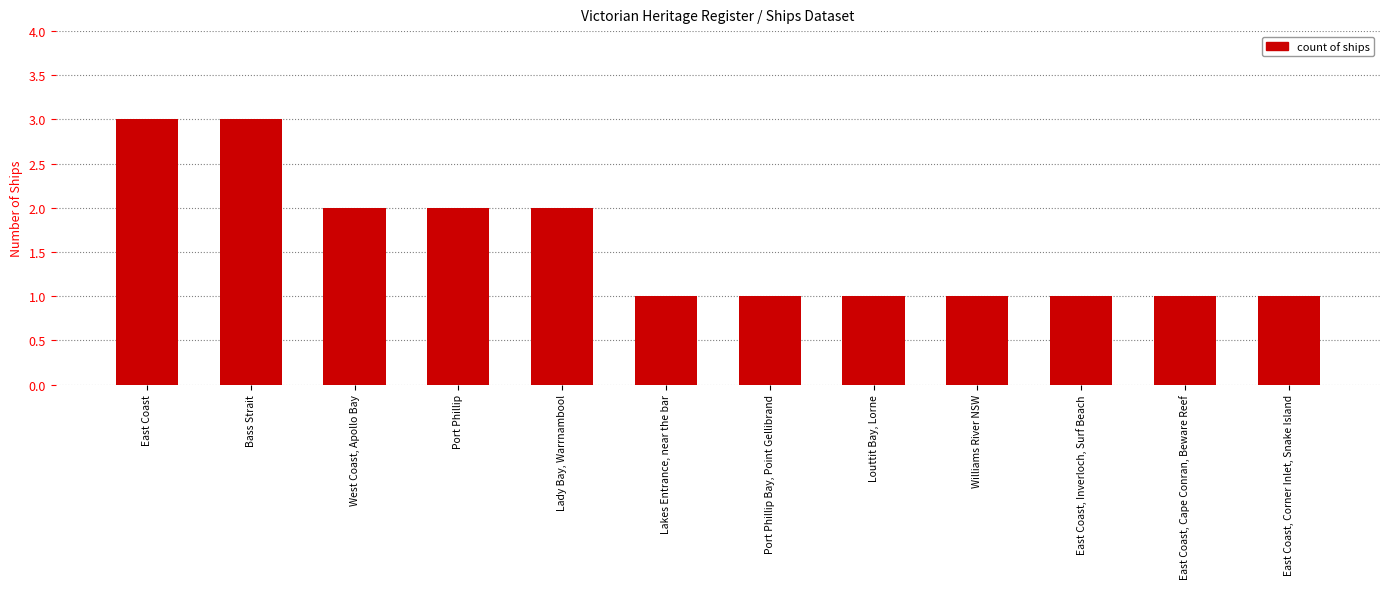

What is the greatest value displayed?

3